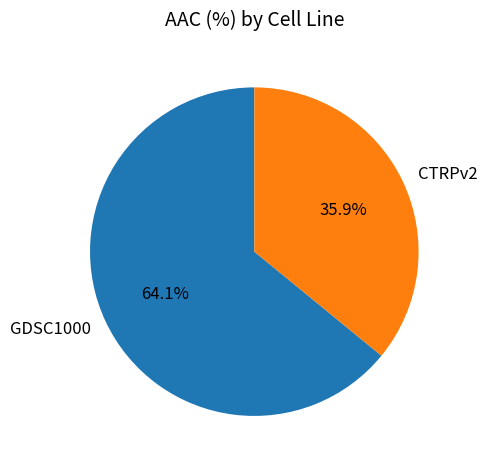

Rank the categories by value from highest to lowest.

GDSC1000, CTRPv2